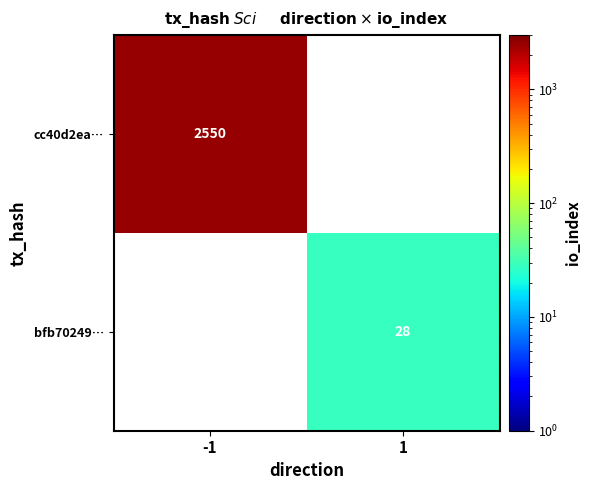

The bfb70249… series shows 18 at 1. True or false?

False